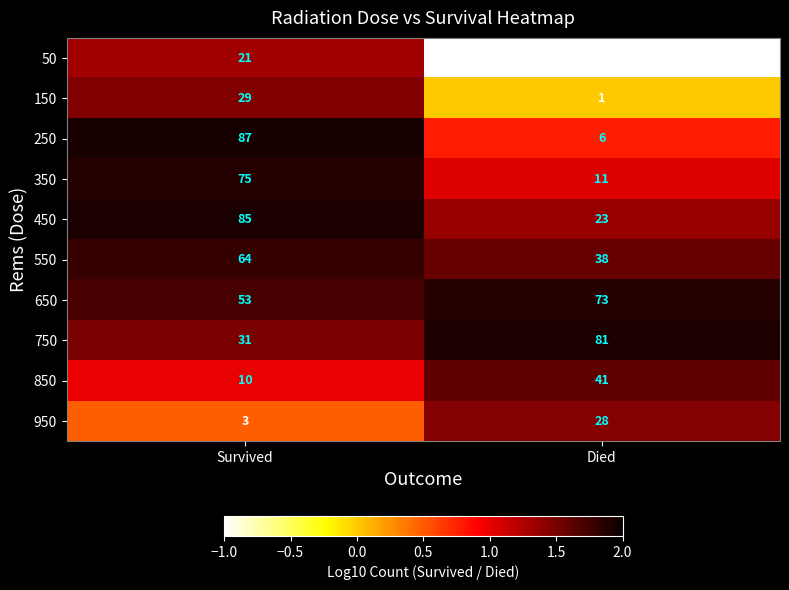

What is the sum of the 150 values at Died and Survived?

30